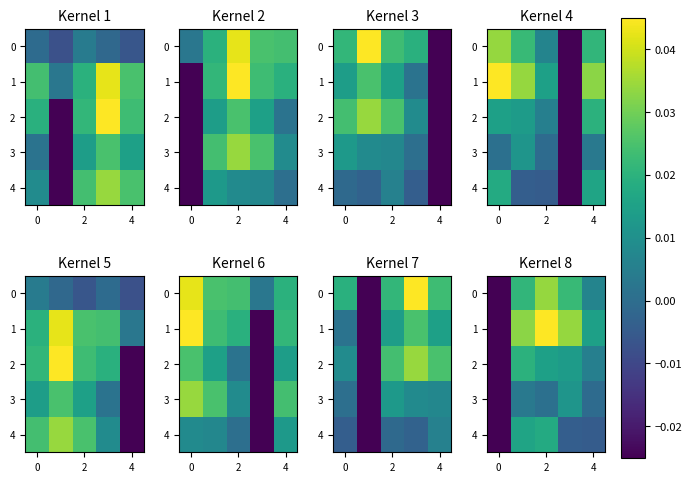

How many values in row_0 are below zero?

1